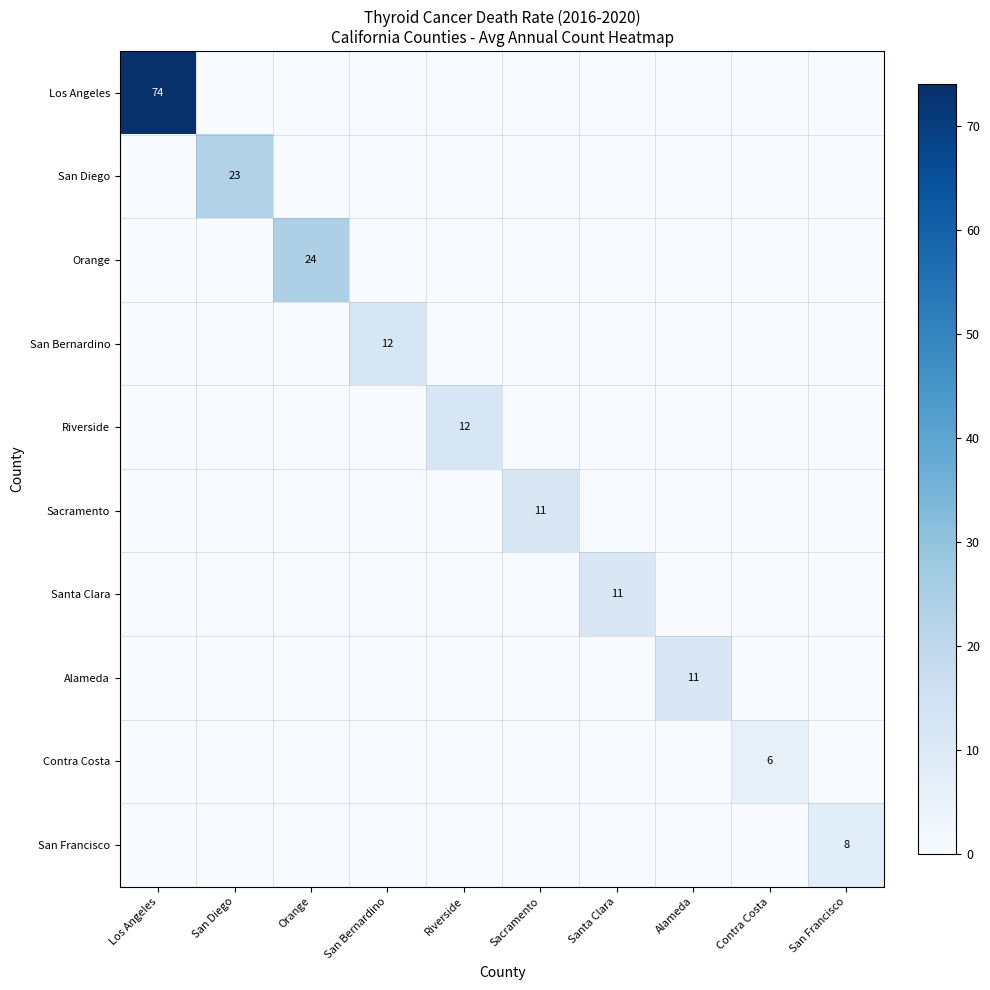

What is the sum of all Sacramento values?

11